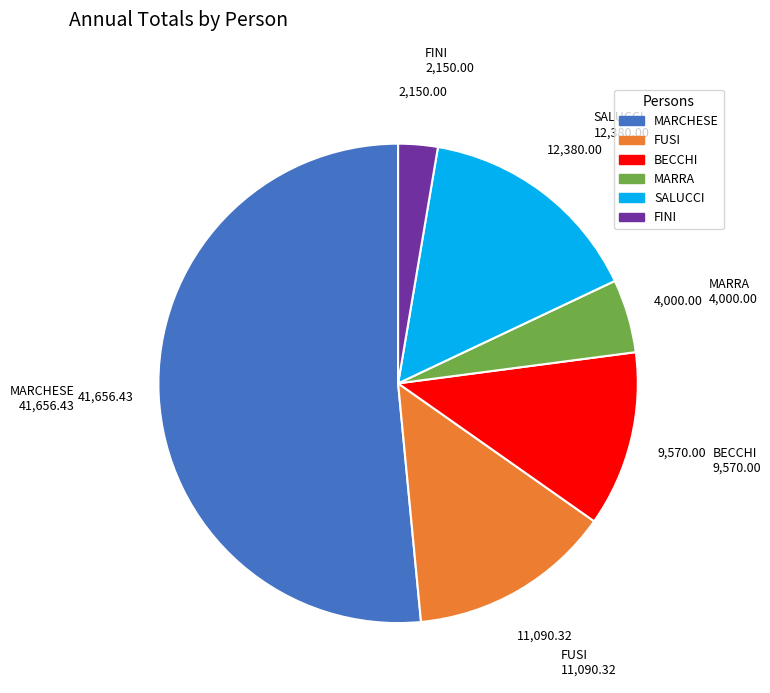

Rank the categories by value from lowest to highest.

FINI, MARRA, BECCHI, FUSI, SALUCCI, MARCHESE